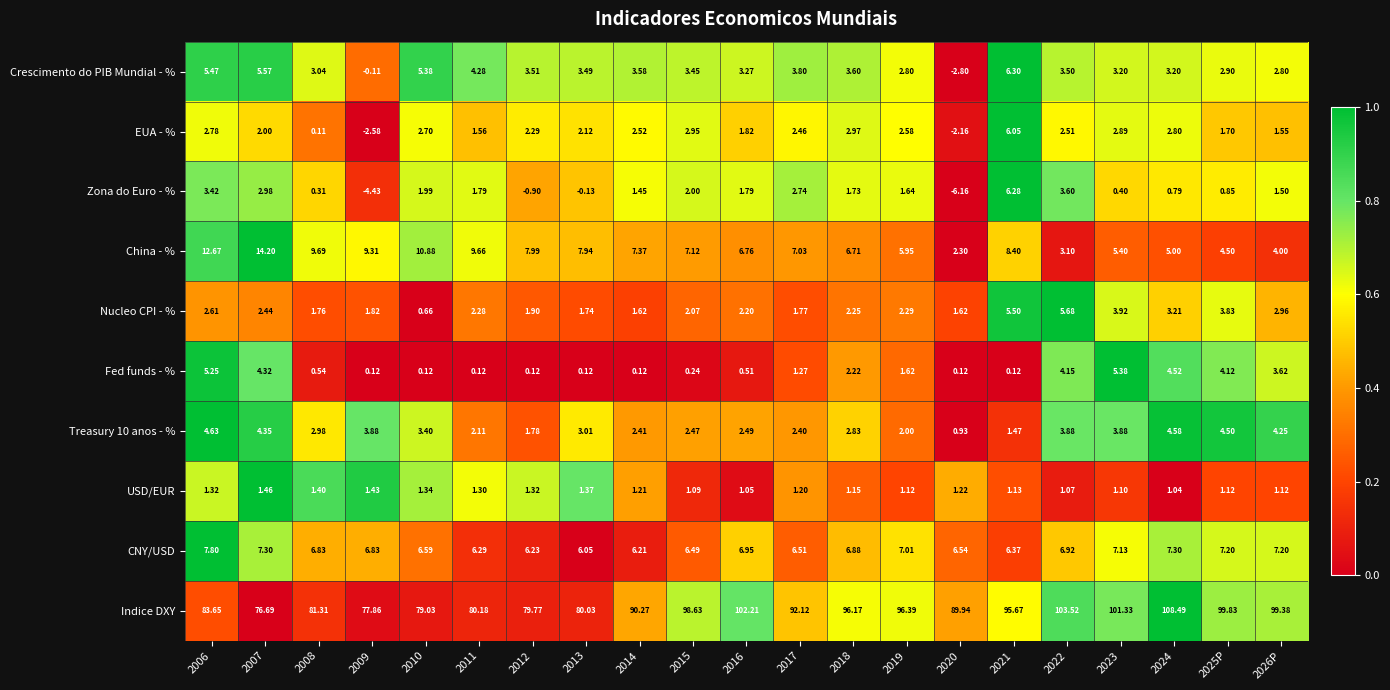

Which series has the largest total across all categories?

Indice DXY